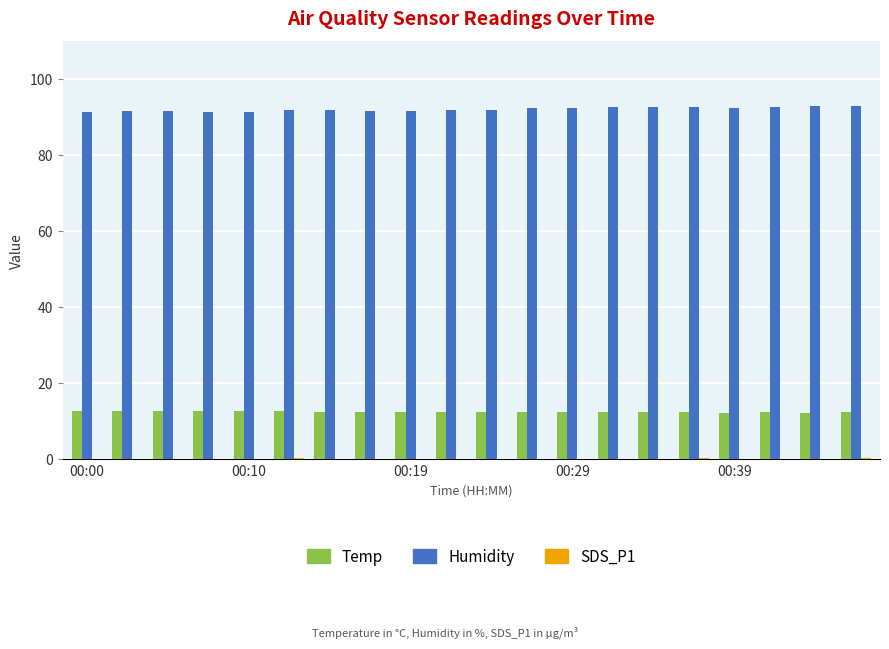

Which series has the largest total across all categories?

Humidity